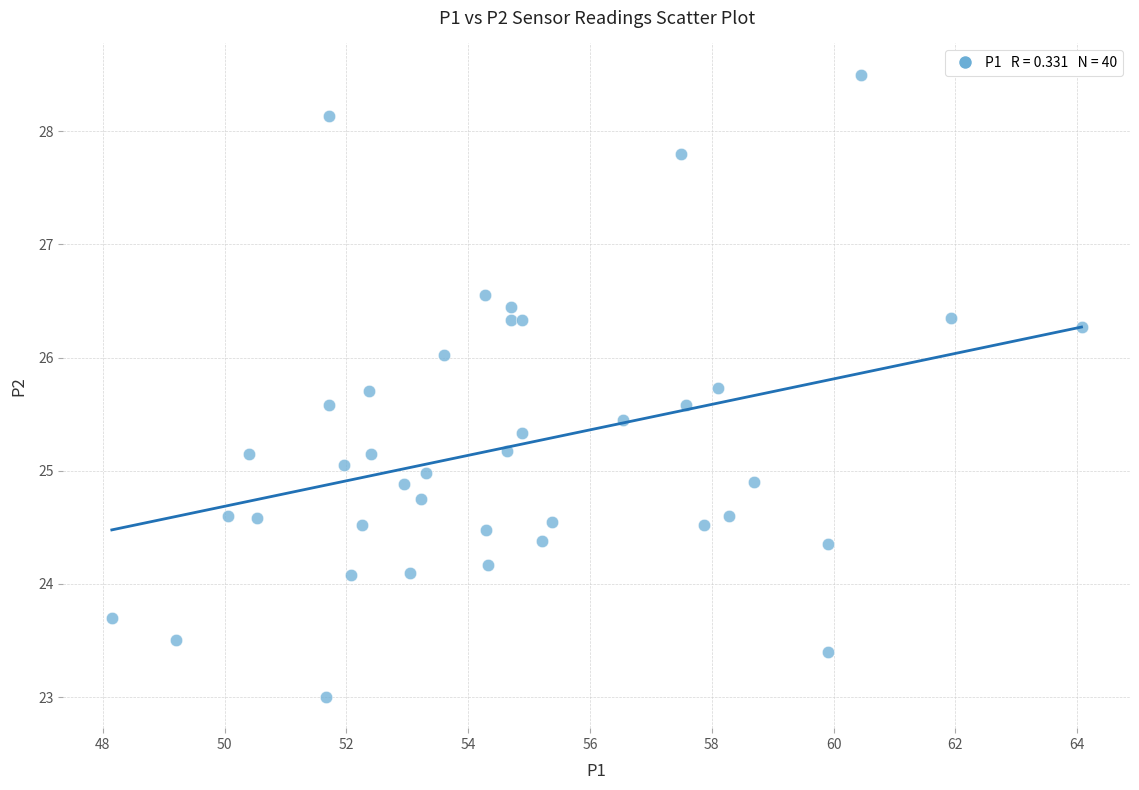

What is the range of Y values (max minus min)?

5.5